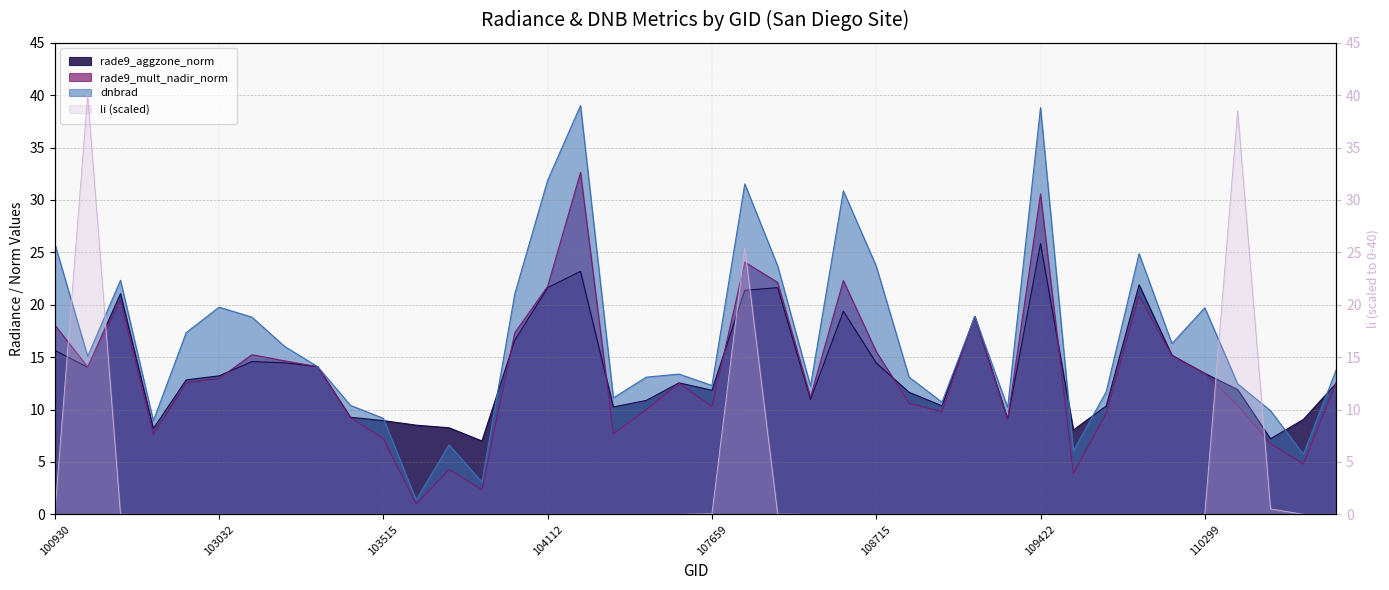

At which category does the chart reach its minimum across all series?

103397